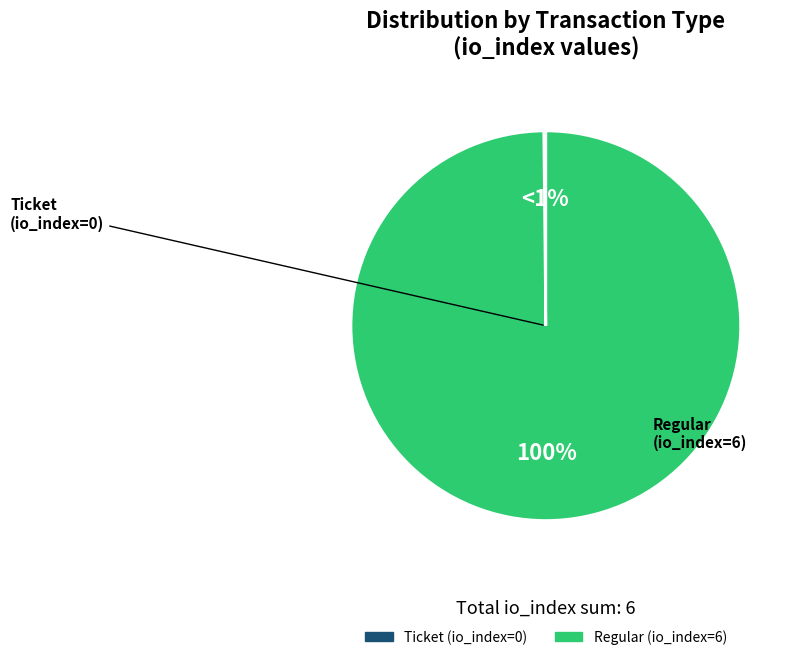

How many slices are in this pie chart?

2